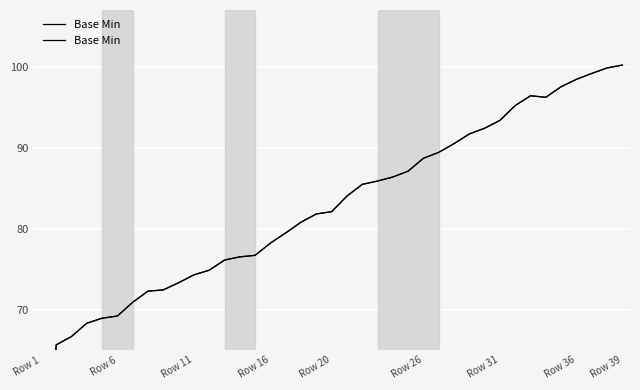

What is the sum of all values?

3198.9